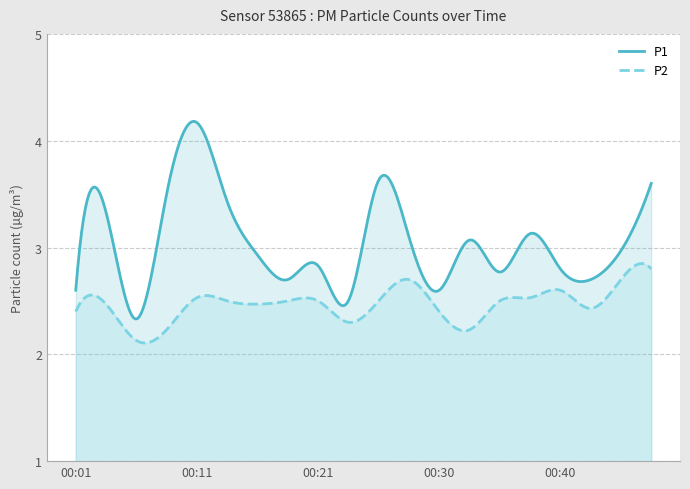

The value of P2 at 00:18 is 2.5. True or false?

True